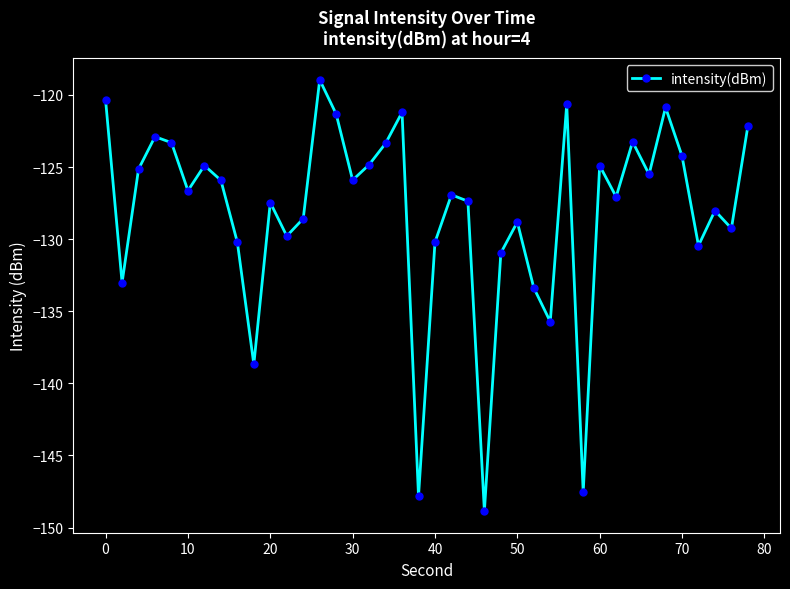

What is the greatest value displayed?

-119.0